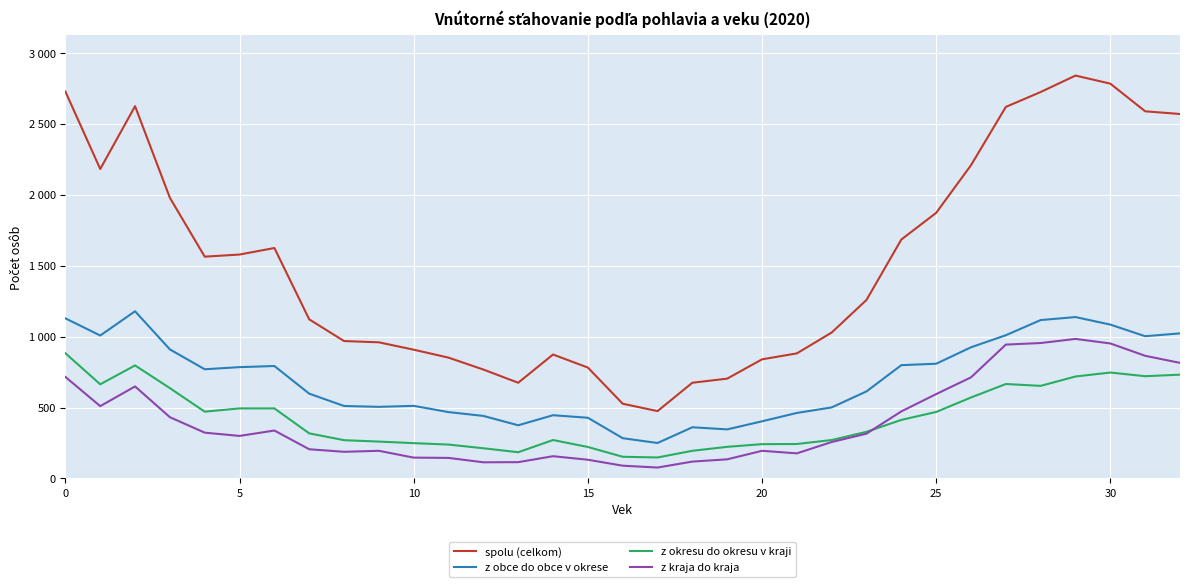

Does the chart have visible grid lines?

Yes